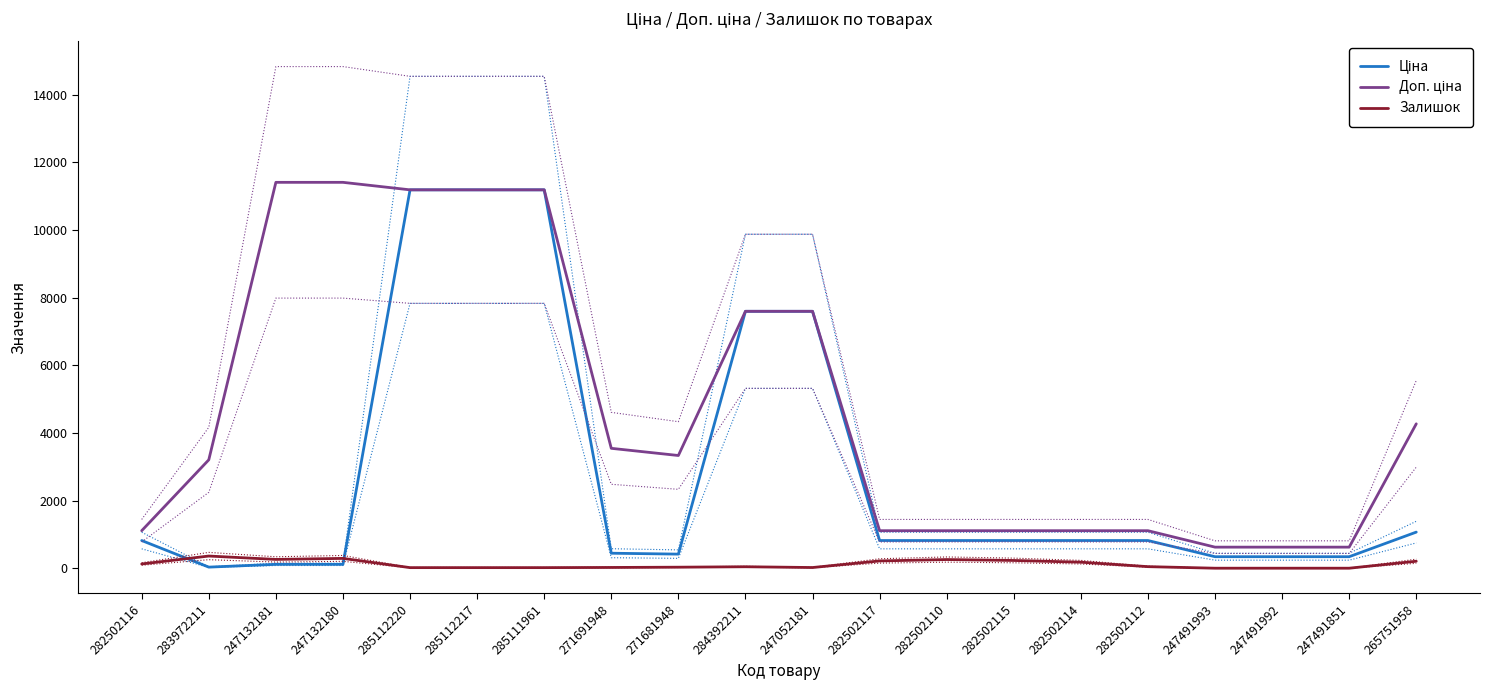

In Доп. ціна, how many points are lower than both neighbors (excluding endpoints)?

1